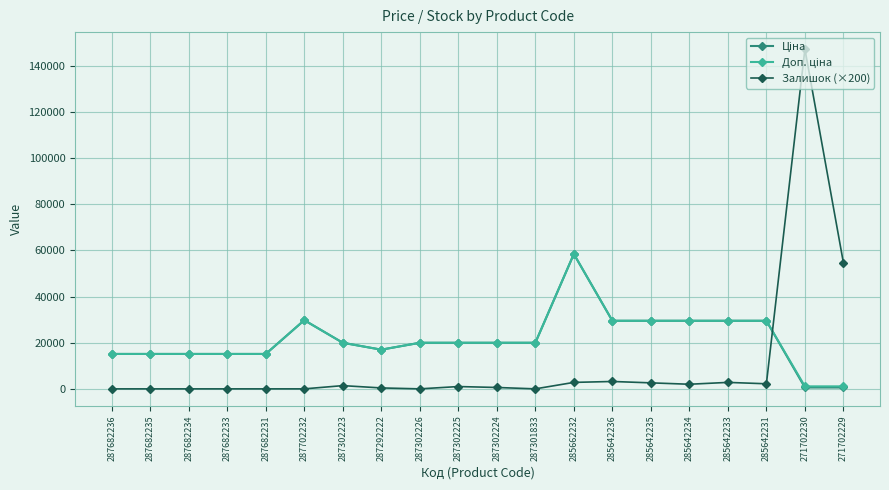

How many lines are shown in the chart?

3